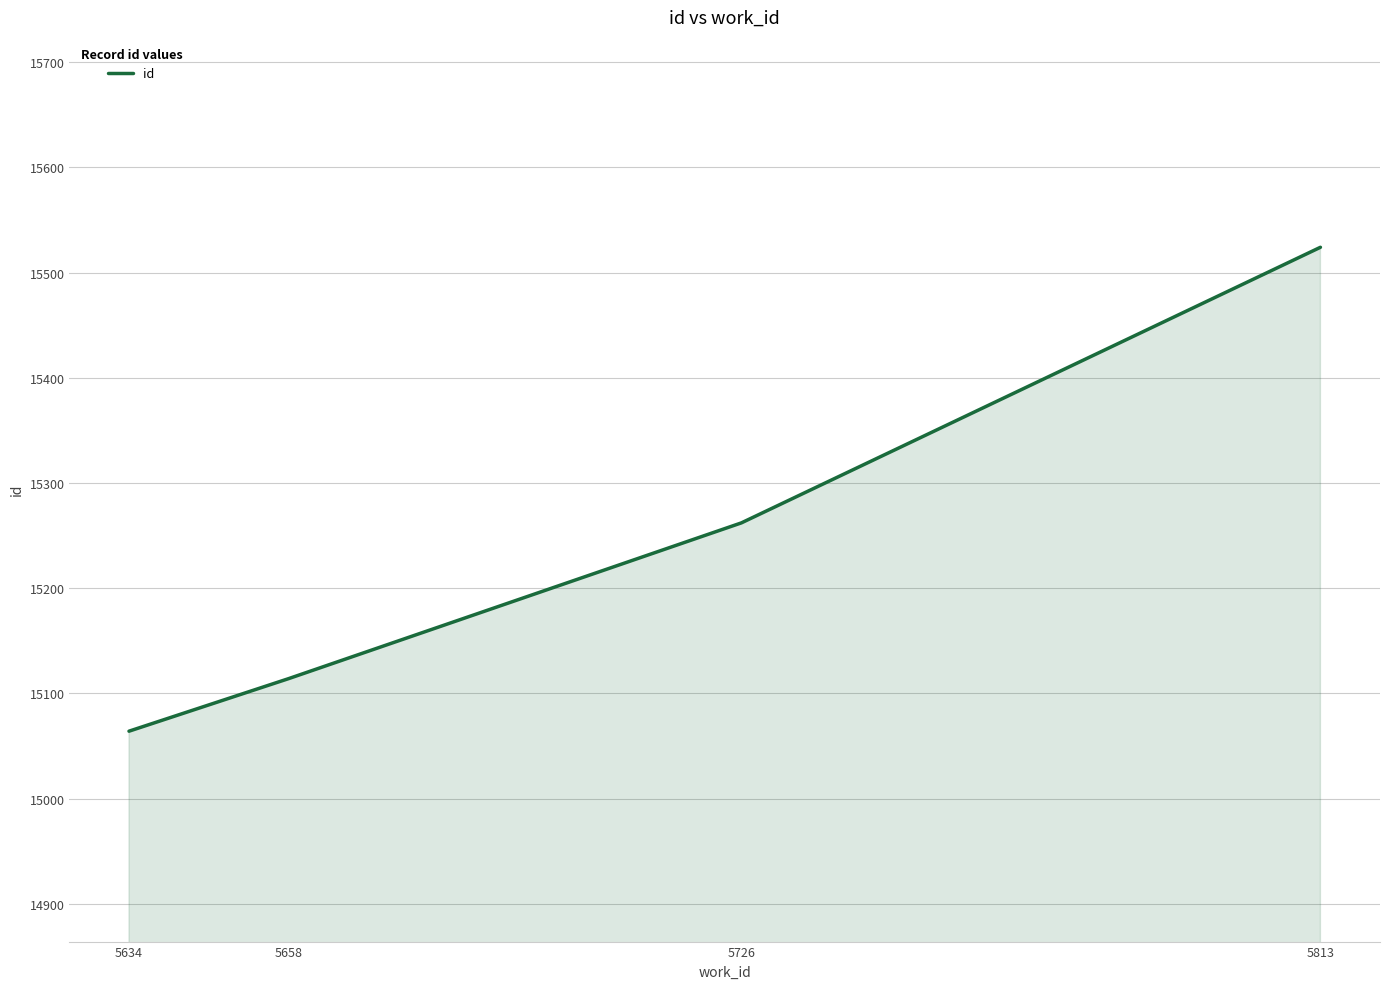

Which category has the highest value across all series?

5813